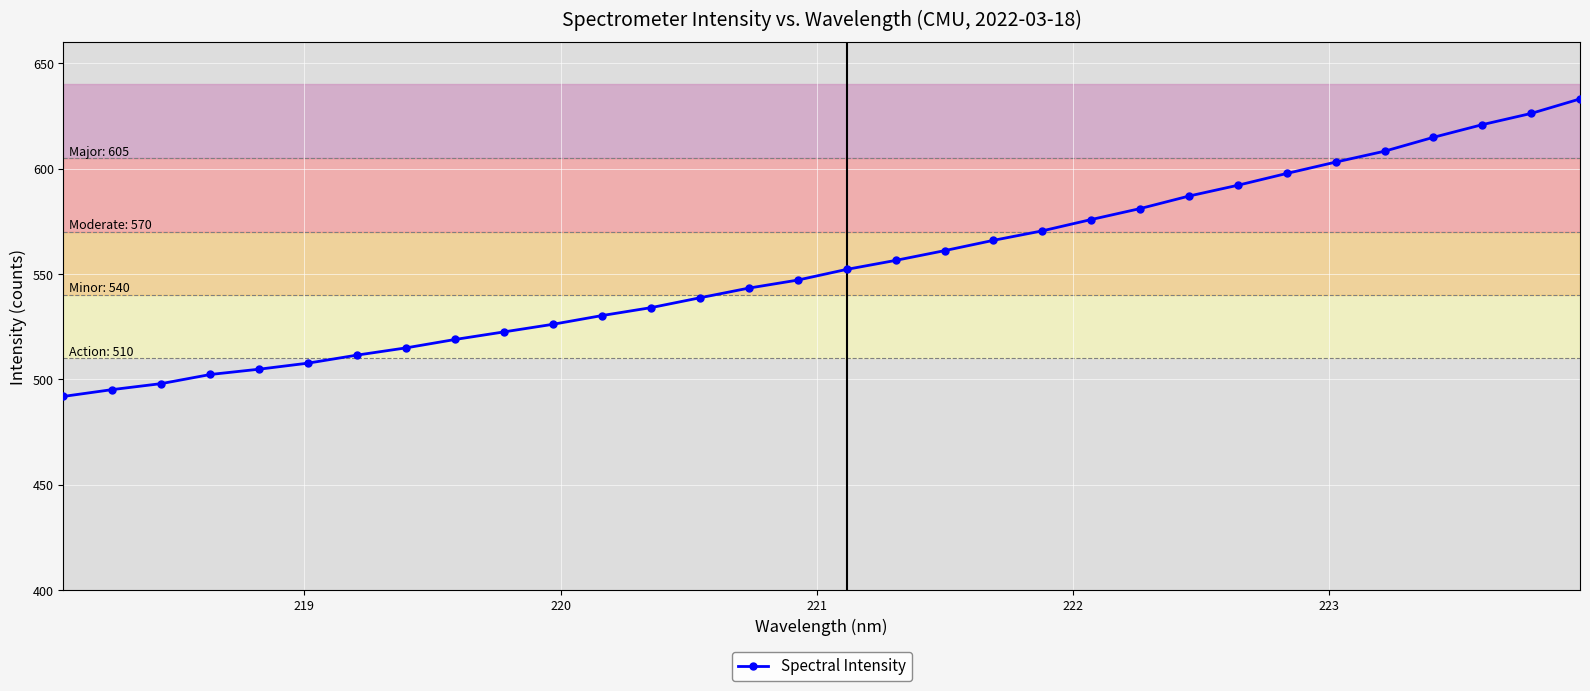

What is the average value?

554.2